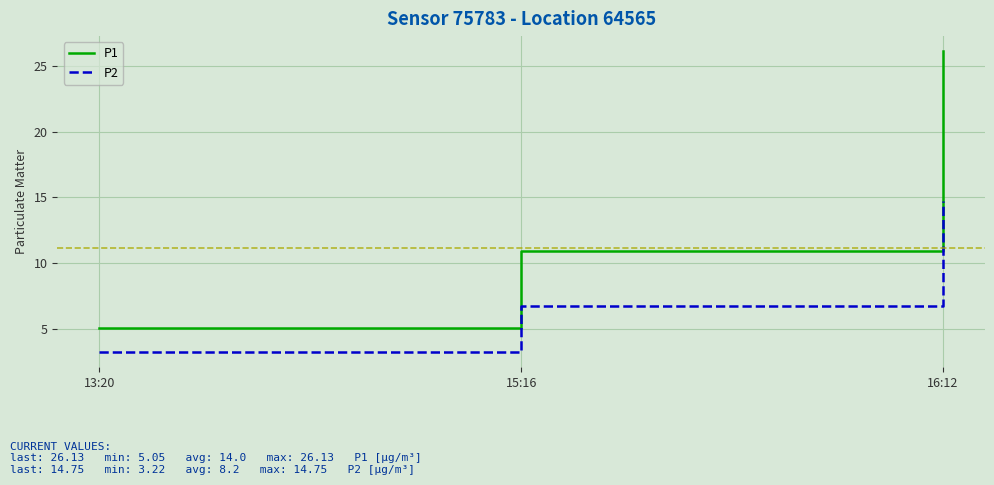

What position from the left is 13:20?

1